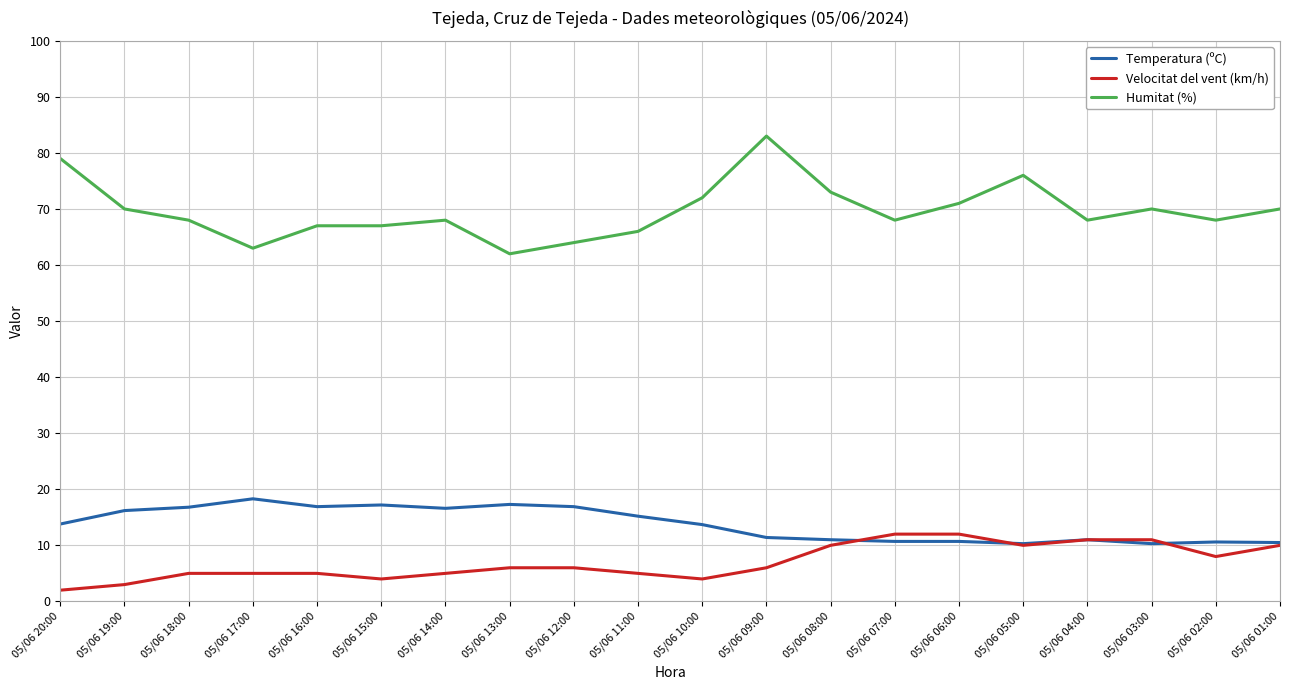

Which category has the highest value across all series?

05/06 09:00